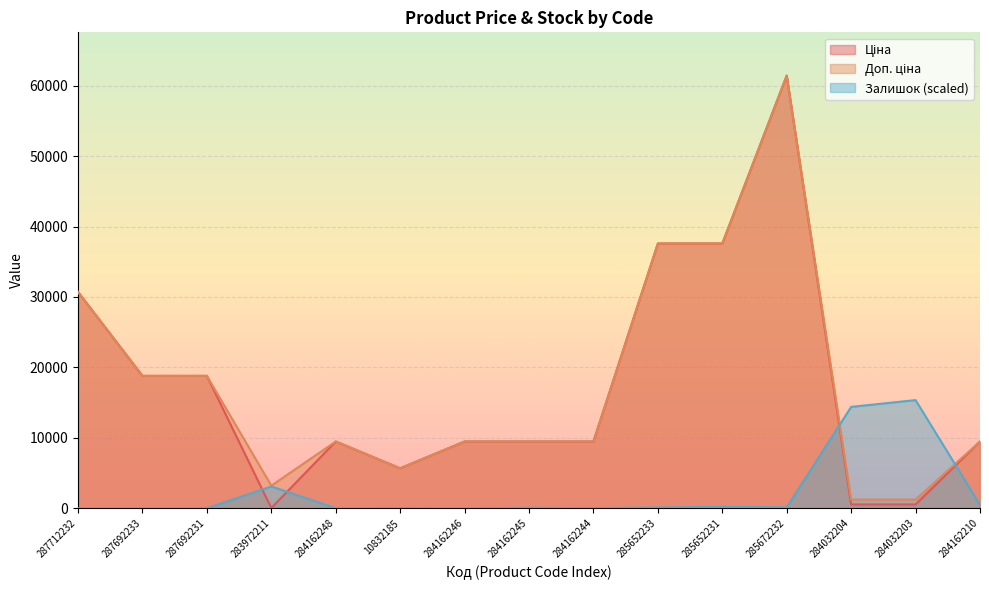

Reading right to left, what are all the values shown in this chart?

Ціна: 9480.1	539.0	539.0	61434.3	37593.6	37593.6	9480.1	9480.1	9480.1	5673.8	9480.1	32.0	18796.8	18796.8	30717.1
Доп. ціна: 9480.1	1235.4	1235.4	61434.3	37593.6	37593.6	9480.1	9480.1	9480.1	5673.8	9480.1	3205.0	18796.8	18796.8	30717.1
Залишок: 481.6	15358.6	14395.4	137.6	197.8	111.8	17.2	68.8	0.0	17.2	0.0	3095.8	0.0	0.0	0.0